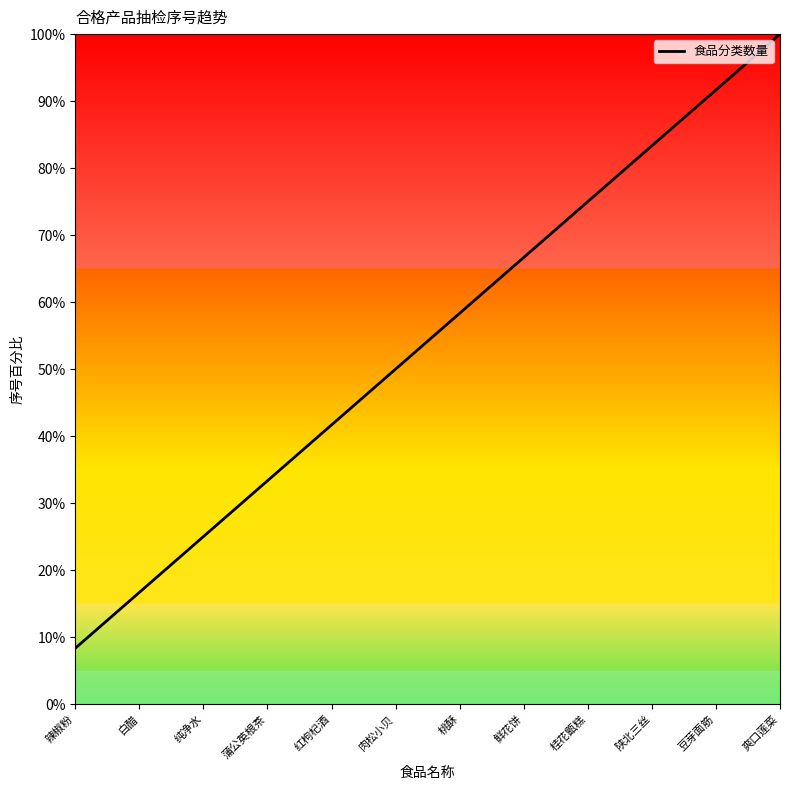

True or false: the data has more than 2 interior local peaks.

False